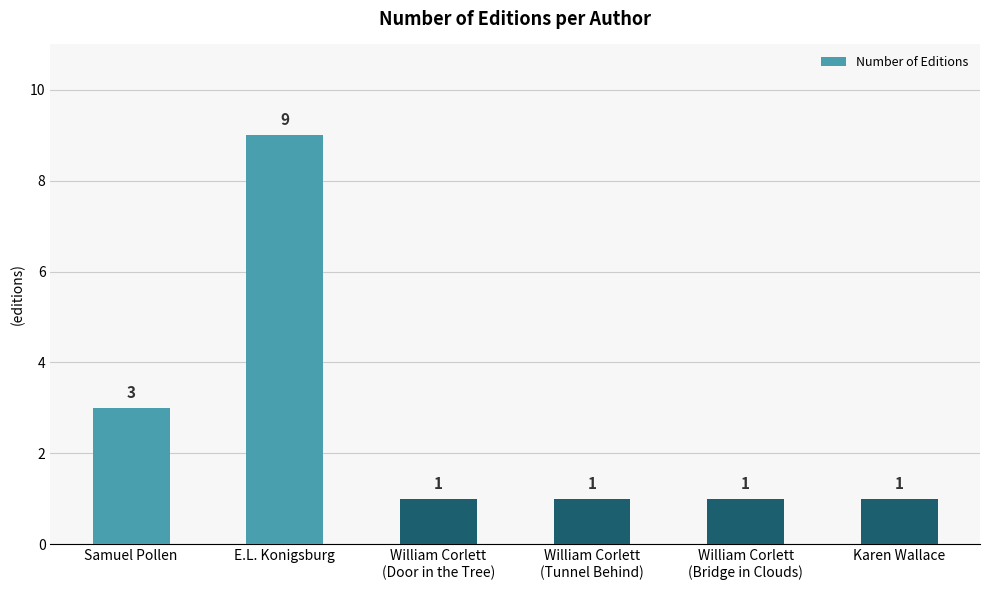

What position from the left is E.L. Konigsburg?

2